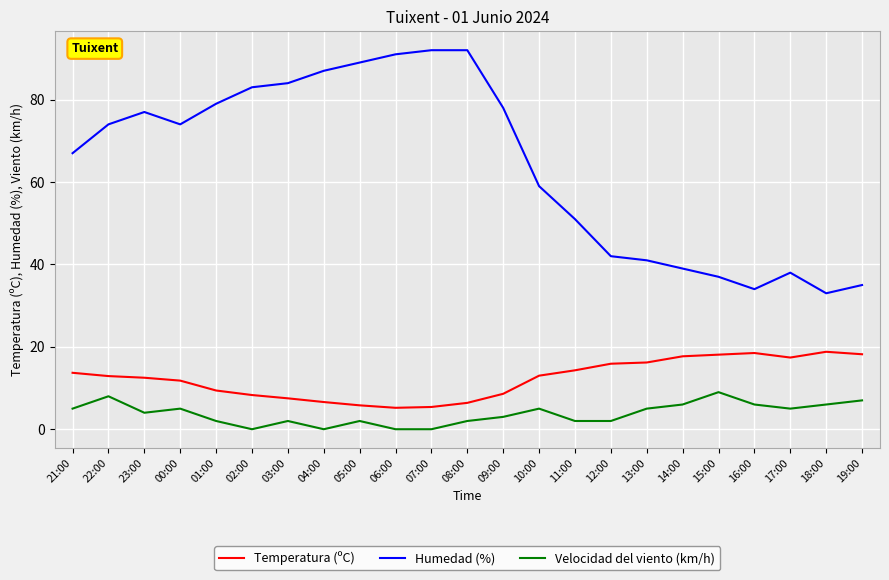

The Humedad (%) series shows 92.0 at 07:00. True or false?

True